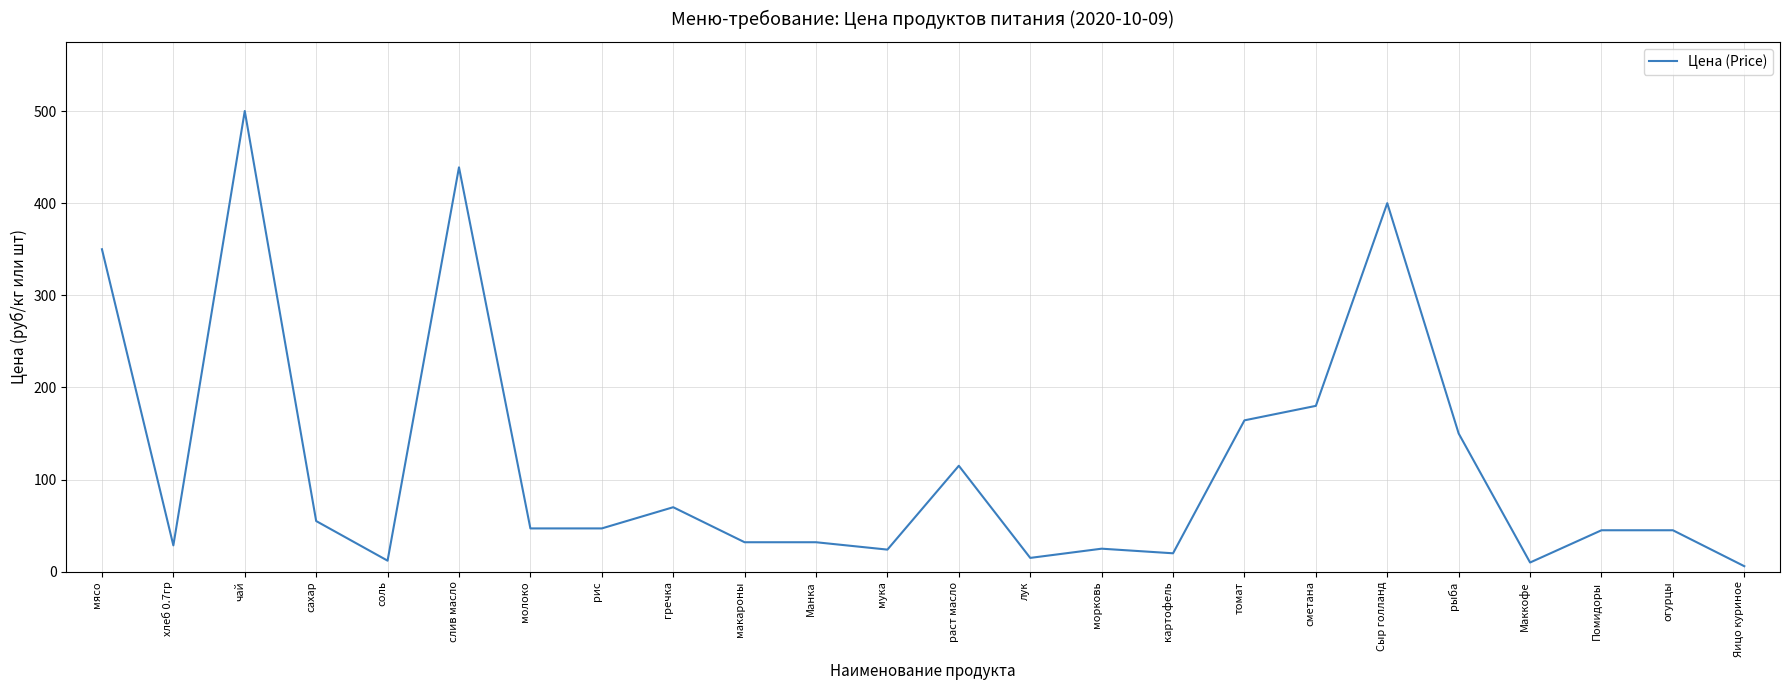

At which label is the value closest to 253?

сметана